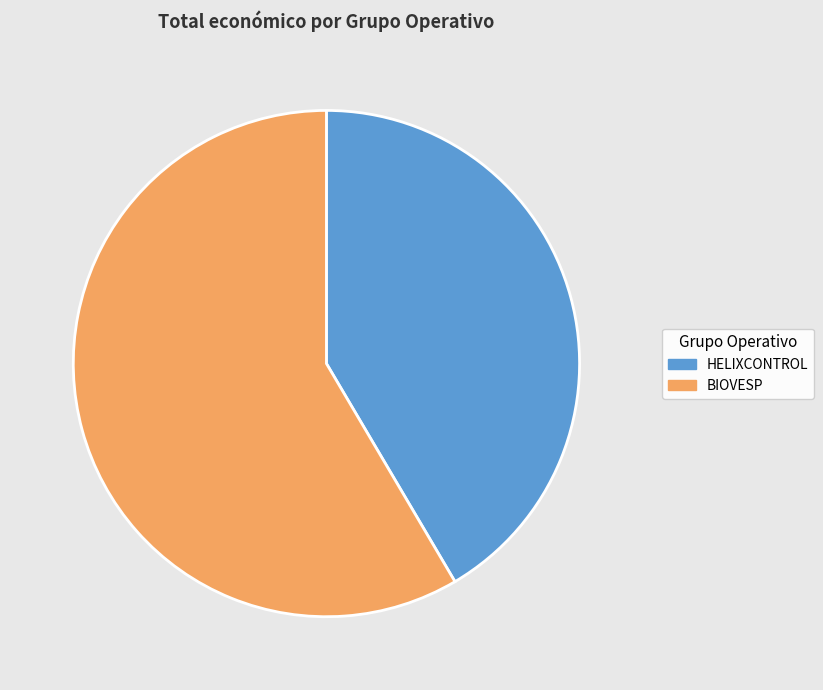

Is the sum of HELIXCONTROL and BIOVESP greater than half?

Yes